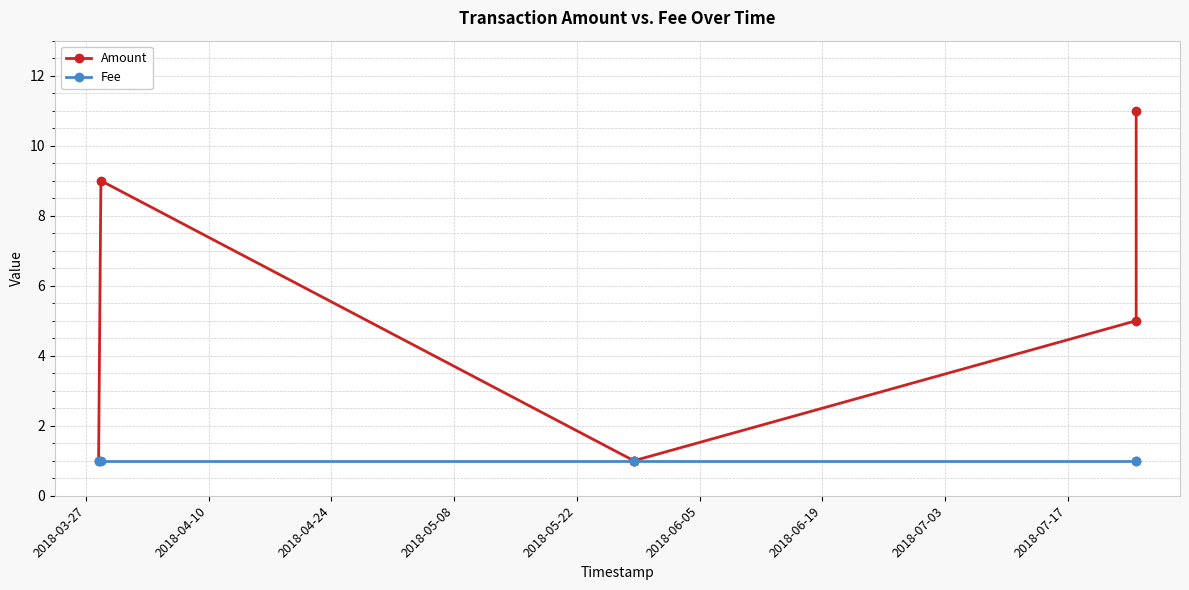

True or false: Amount and Fee intersect in this chart.

False